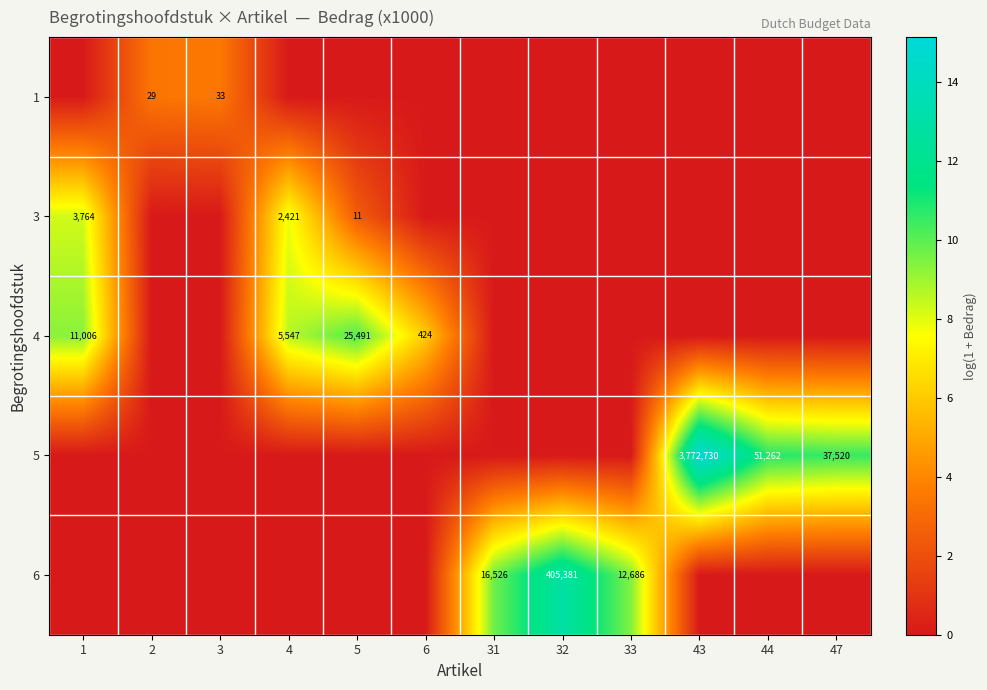

Count the number of categories in the chart.

12